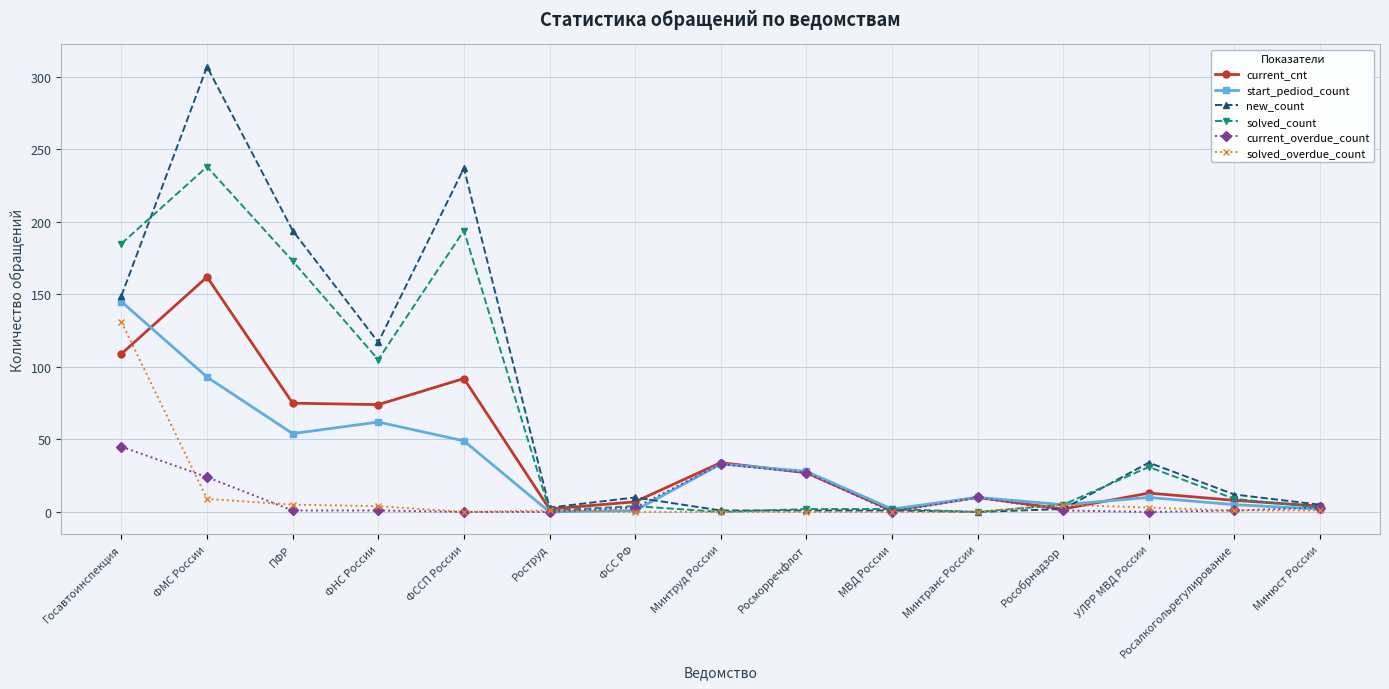

What position from the left is Рособрнадзор?

12